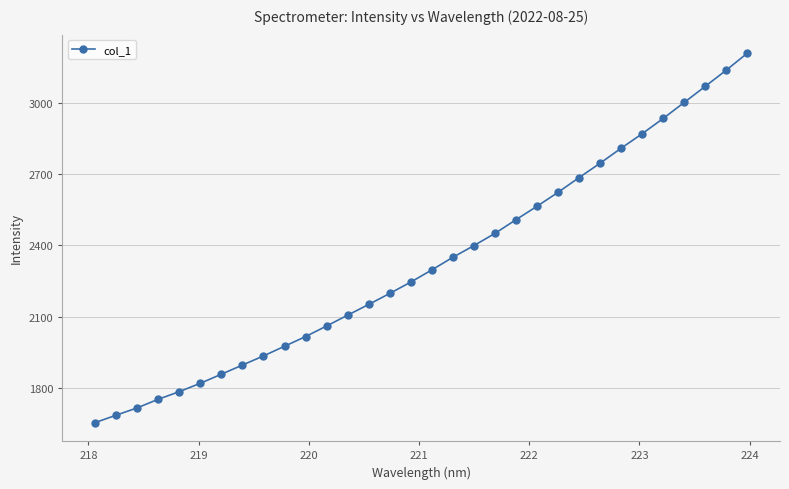

Is this an area chart (filled region under the line)?

No